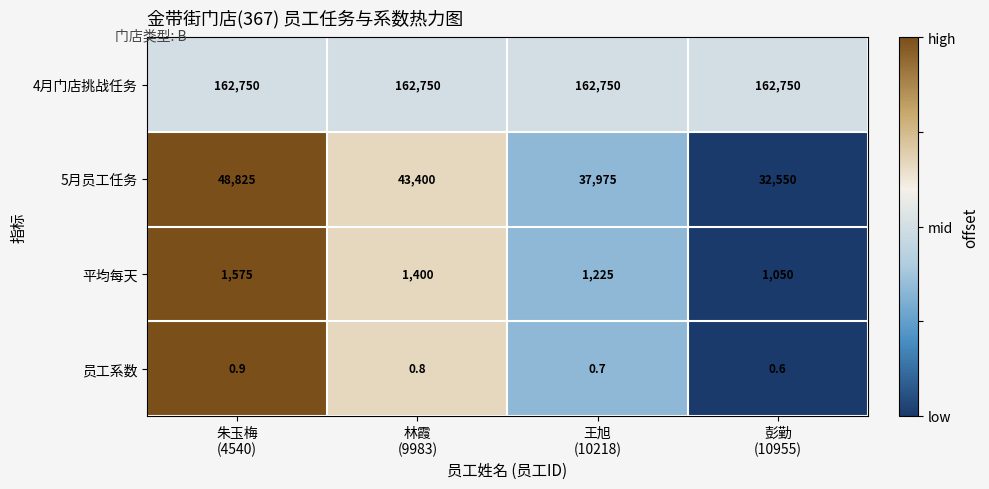

Which series has the largest total across all categories?

4月门店挑战任务